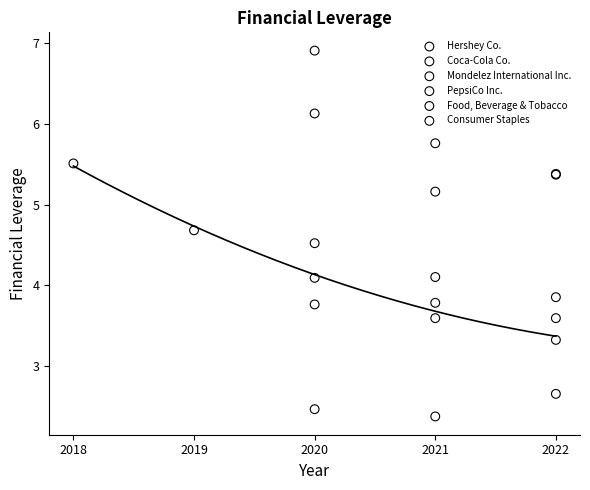

Which series contains the lowest Y value?

Mondelez International Inc.